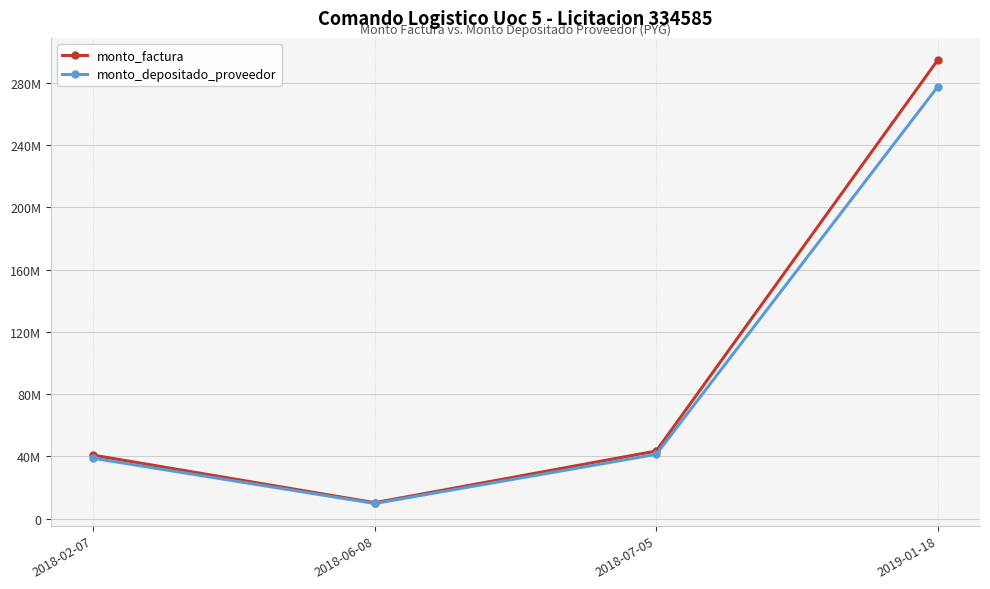

What value does the monto_factura series have at 2018-02-07?

40824270